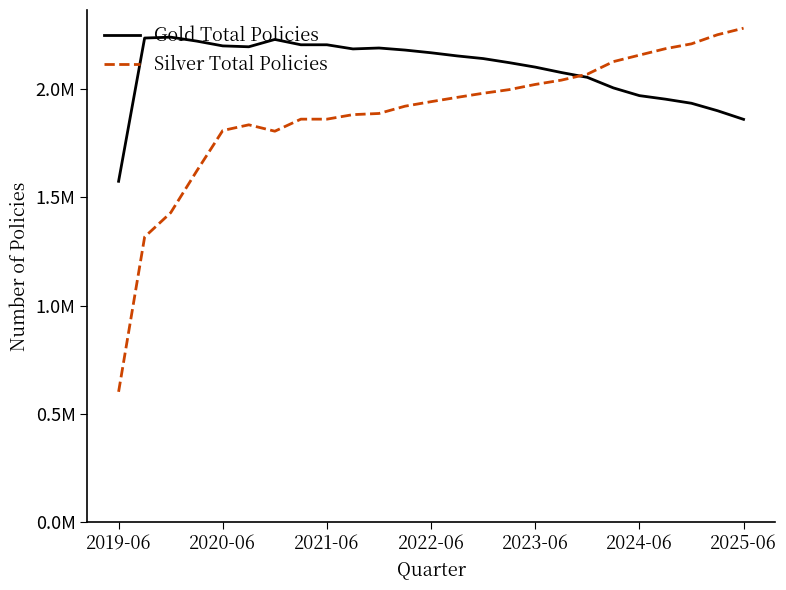

What are all the series names shown in the legend?

Gold Total Policies, Silver Total Policies